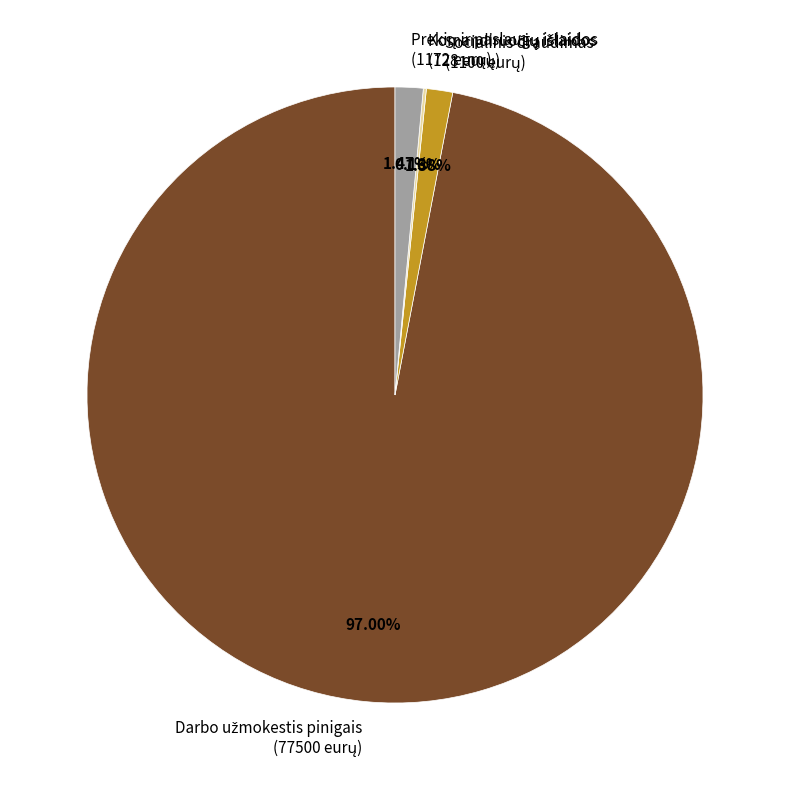

To the nearest percent, what portion does Socialinis draudimas represent?

1%